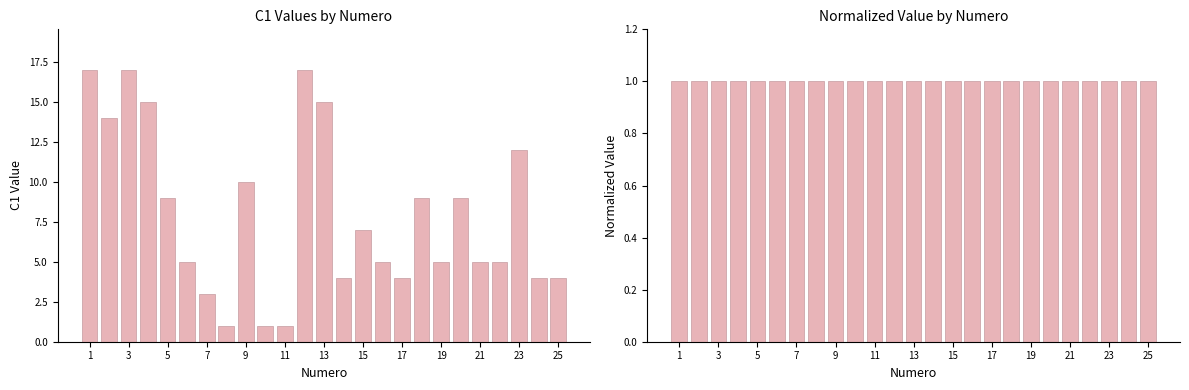

True or false: C1 has a value of 5 at 21.

True